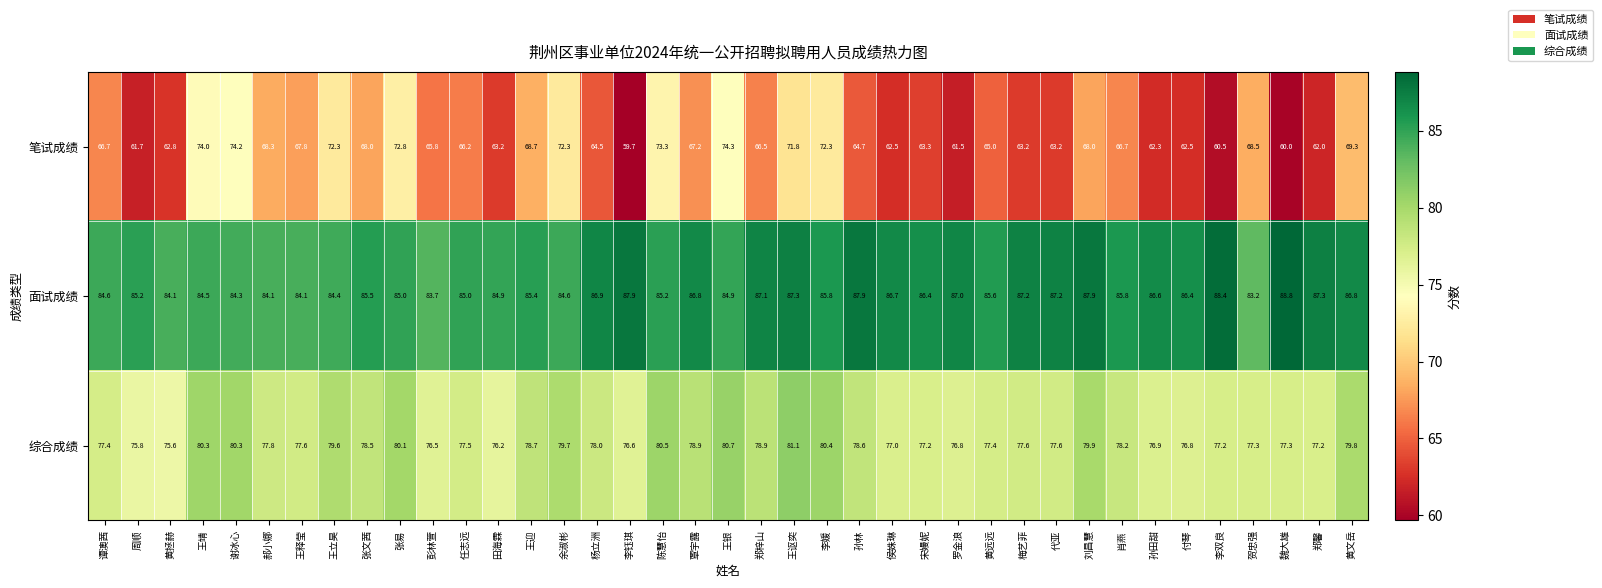

What is the difference between the second highest and minimum values in the 综合成绩 series?

5.1